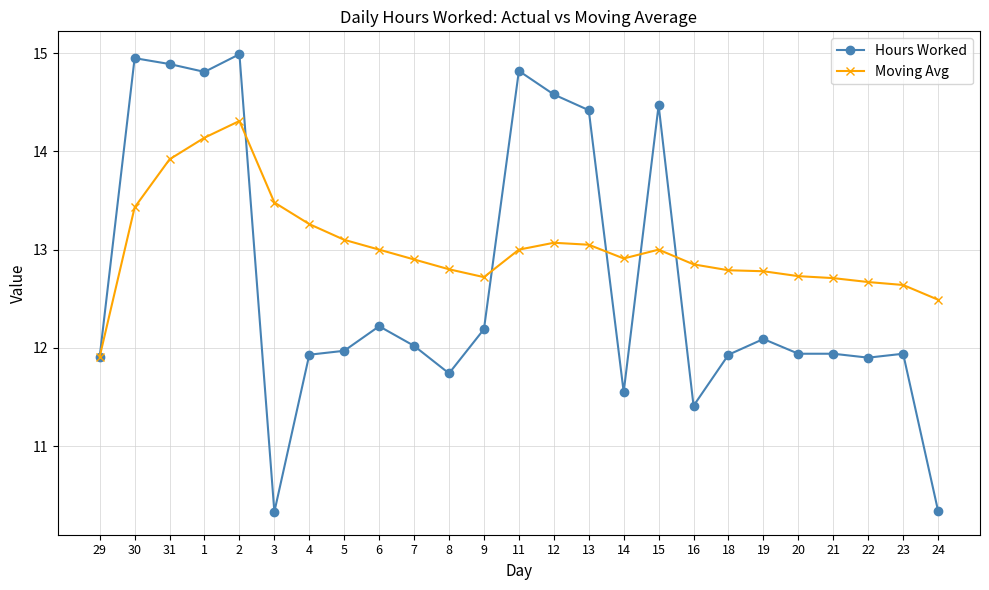

What is the sum of all Hours Worked values?

317.3